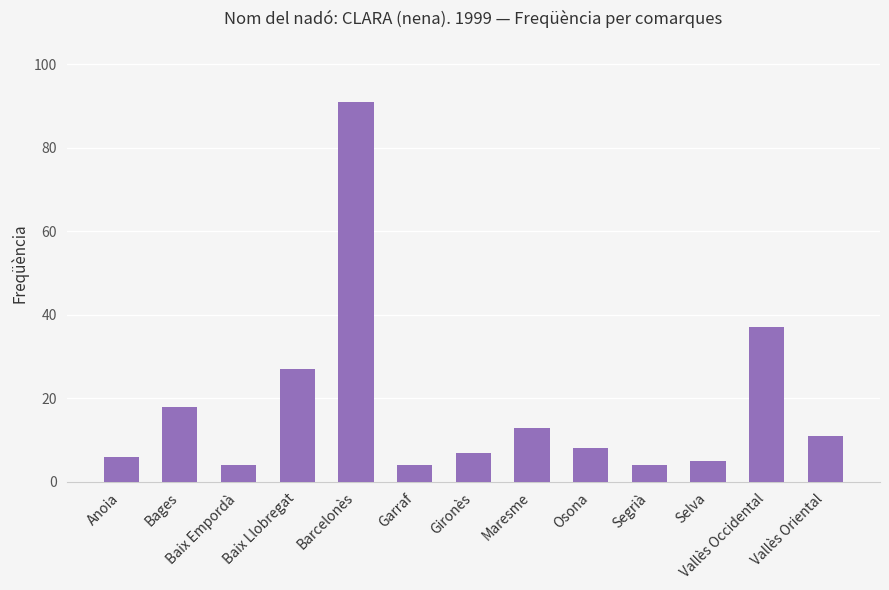

What value does the data have at Anoia?

6